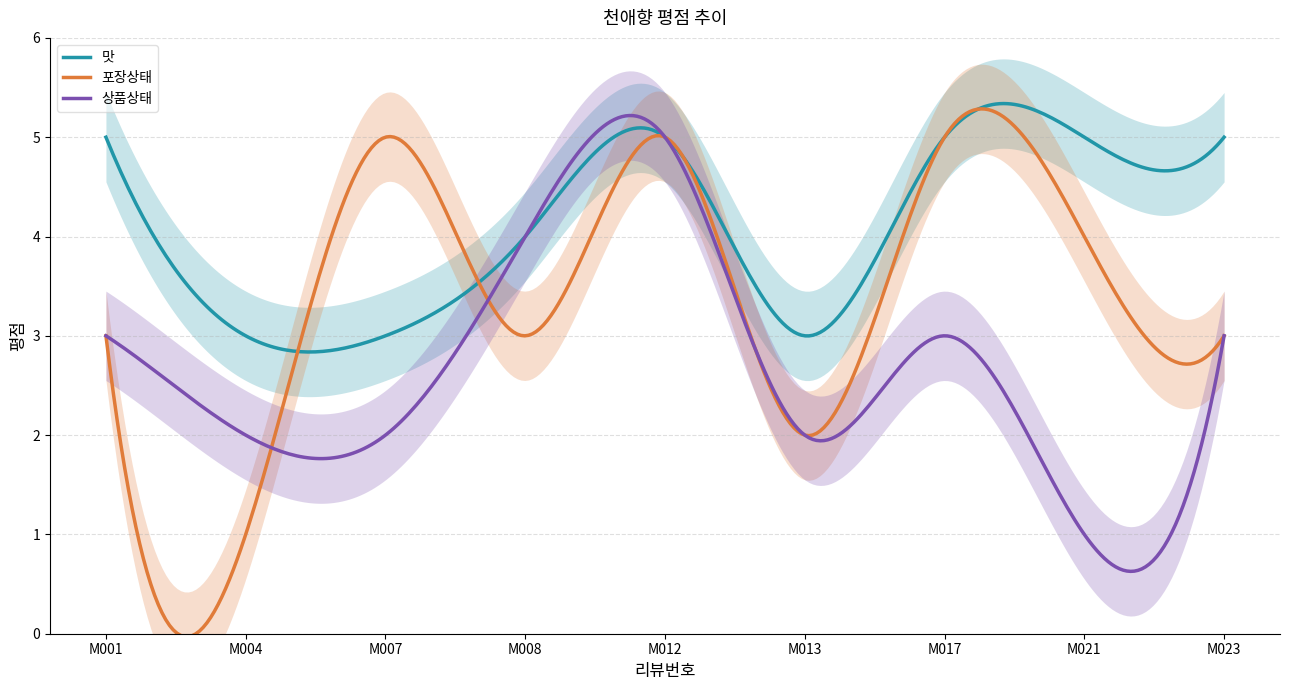

What is the value of the 포장상태 point at the 7th from the left?

5